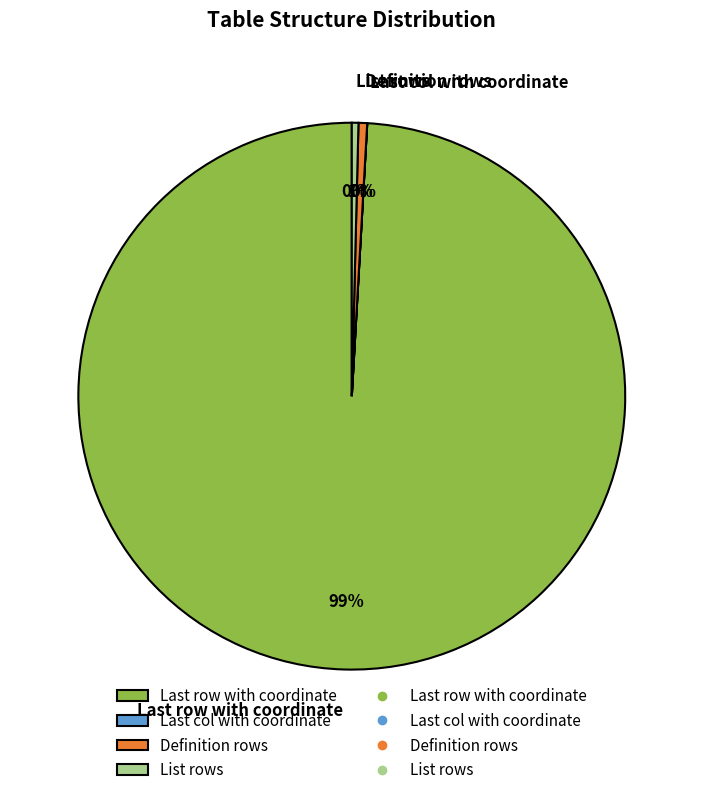

To the nearest percent, what is the average slice percentage?

25%